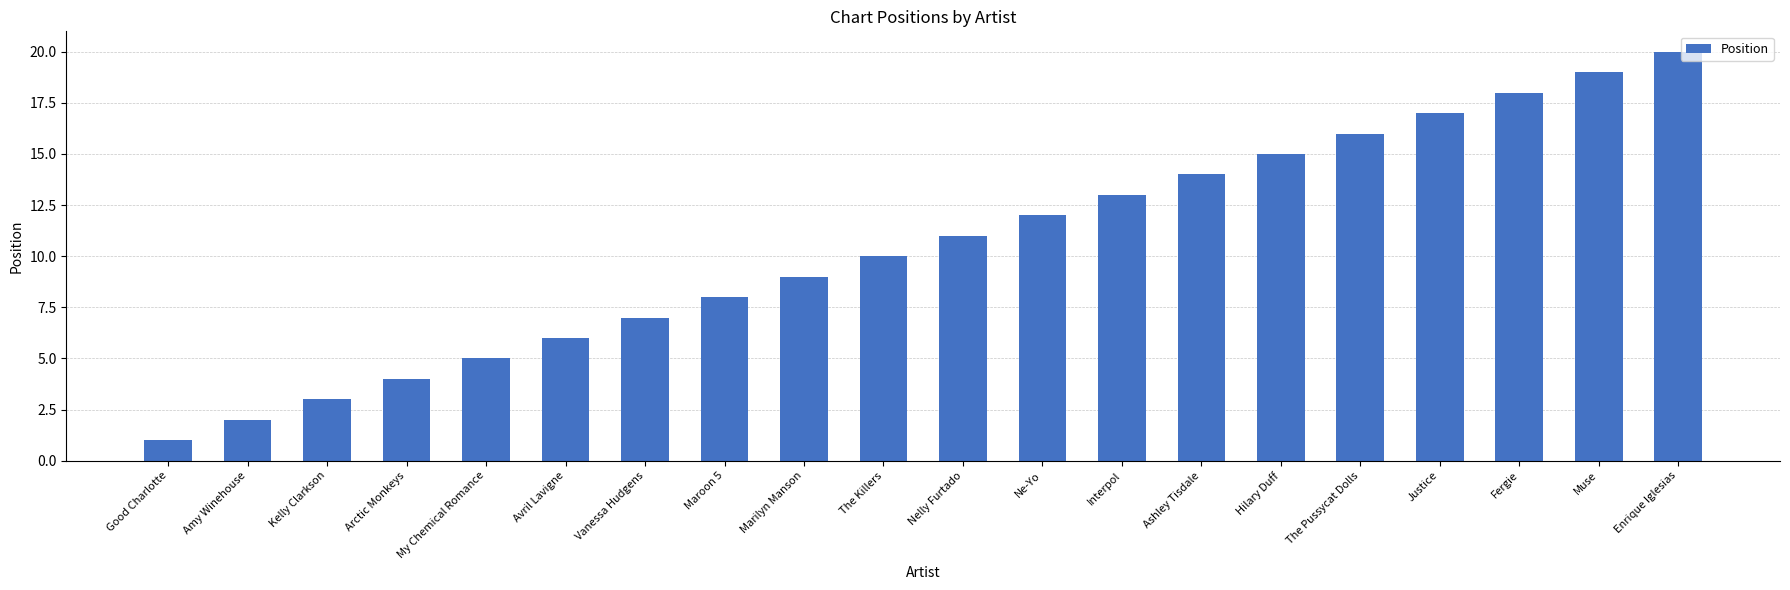

What position from the left is Amy Winehouse?

2